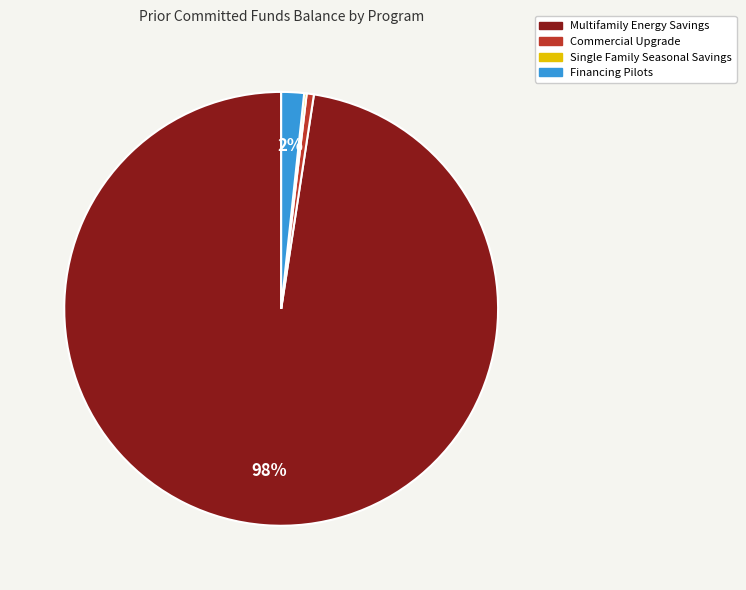

To the nearest percent, what is the average slice percentage?

25%